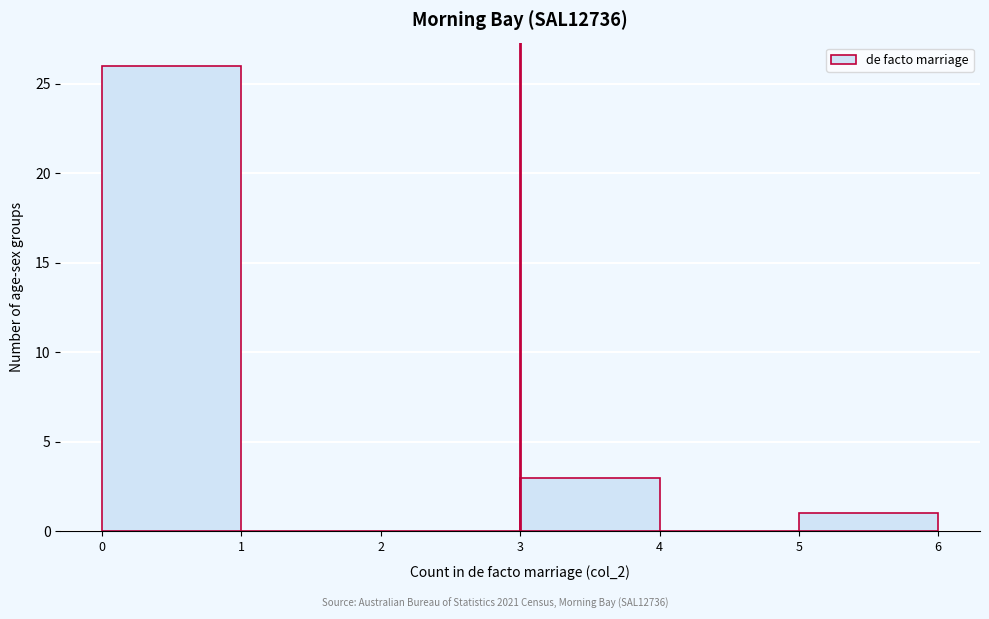

Reading left to right, transcribe this chart: for each bar, give the range it covers on the x-axis and its height. The values are not printed on the chart, so give them approximately, as read against the axis.

0 to 1: 26
1 to 2: 0
2 to 3: 0
3 to 4: 3
4 to 5: 0
5 to 6: 1